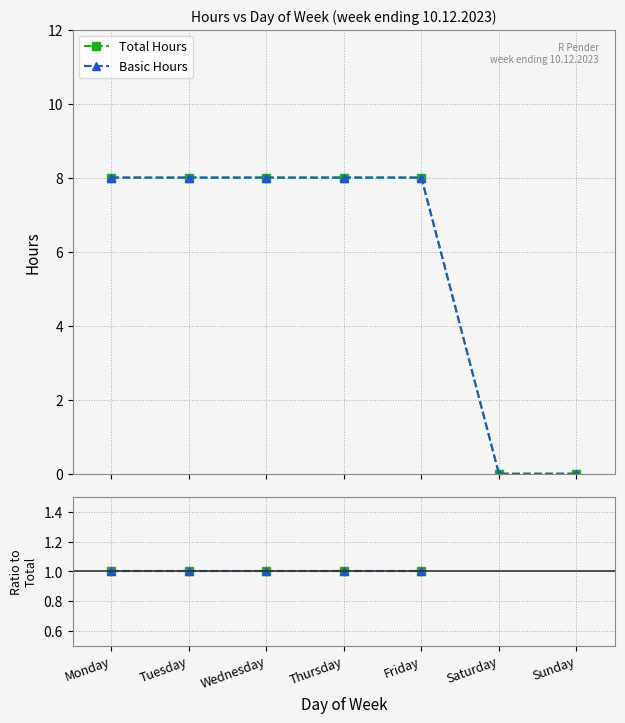

Between Monday and Friday, which series saw the biggest shift?

Total Hours